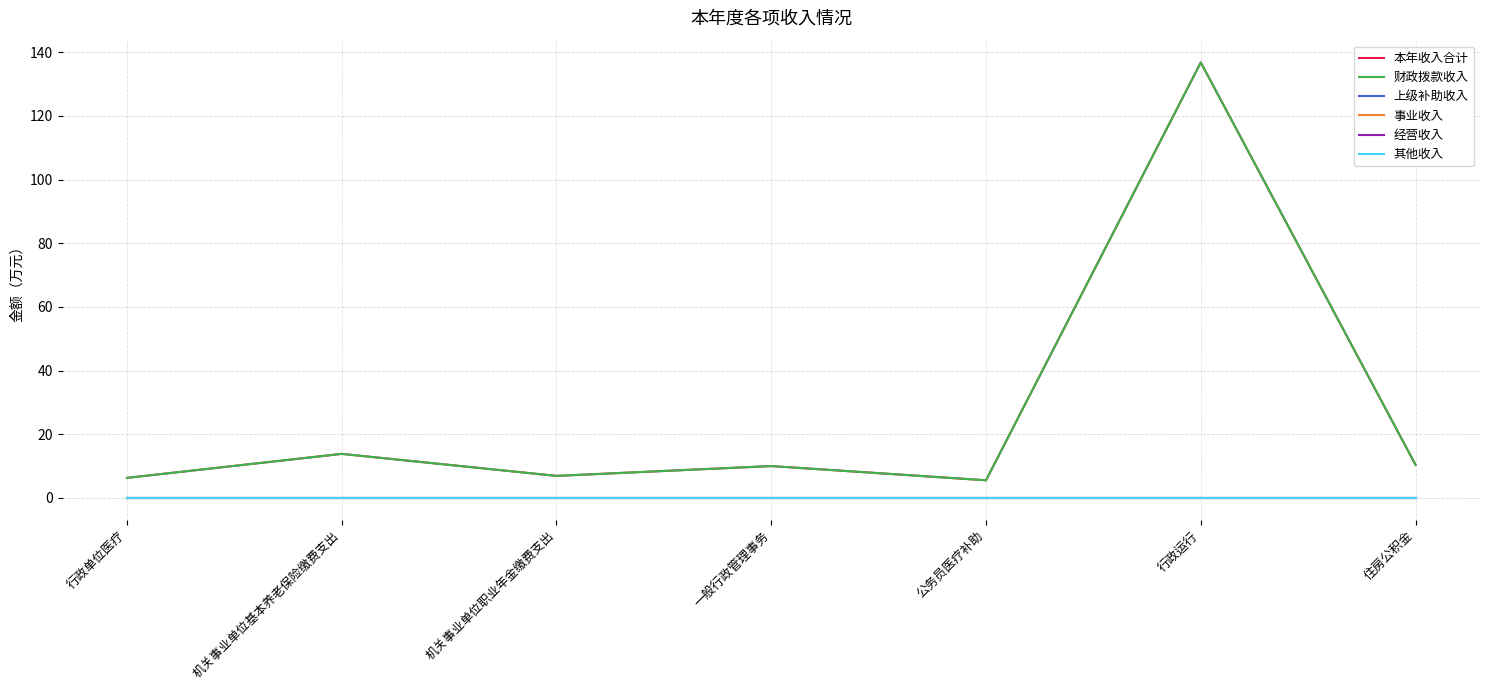

Is this an area chart (filled region under the line)?

No